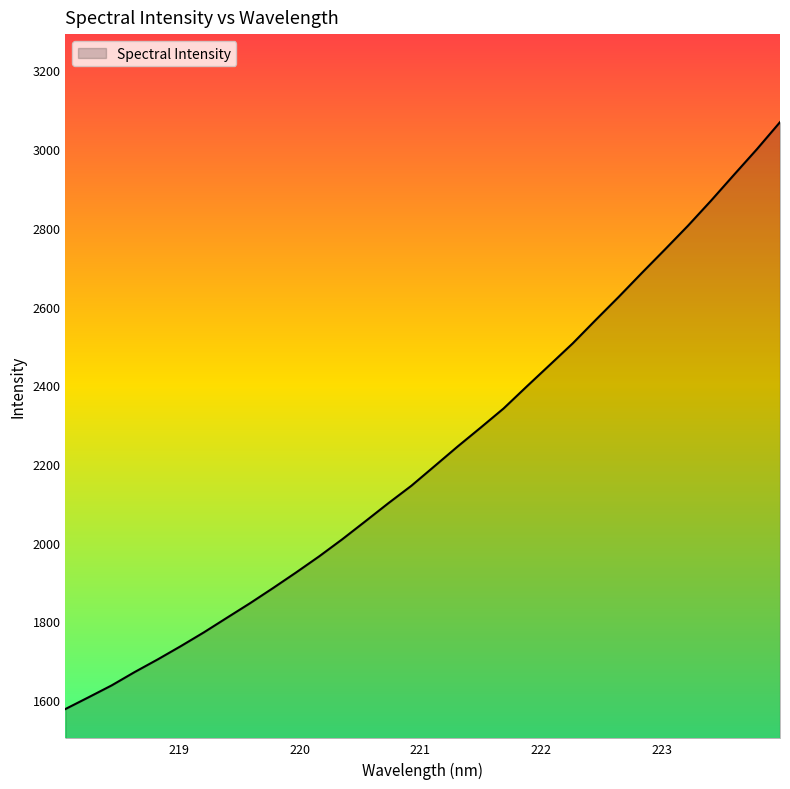

What is the smallest value displayed?

1577.7